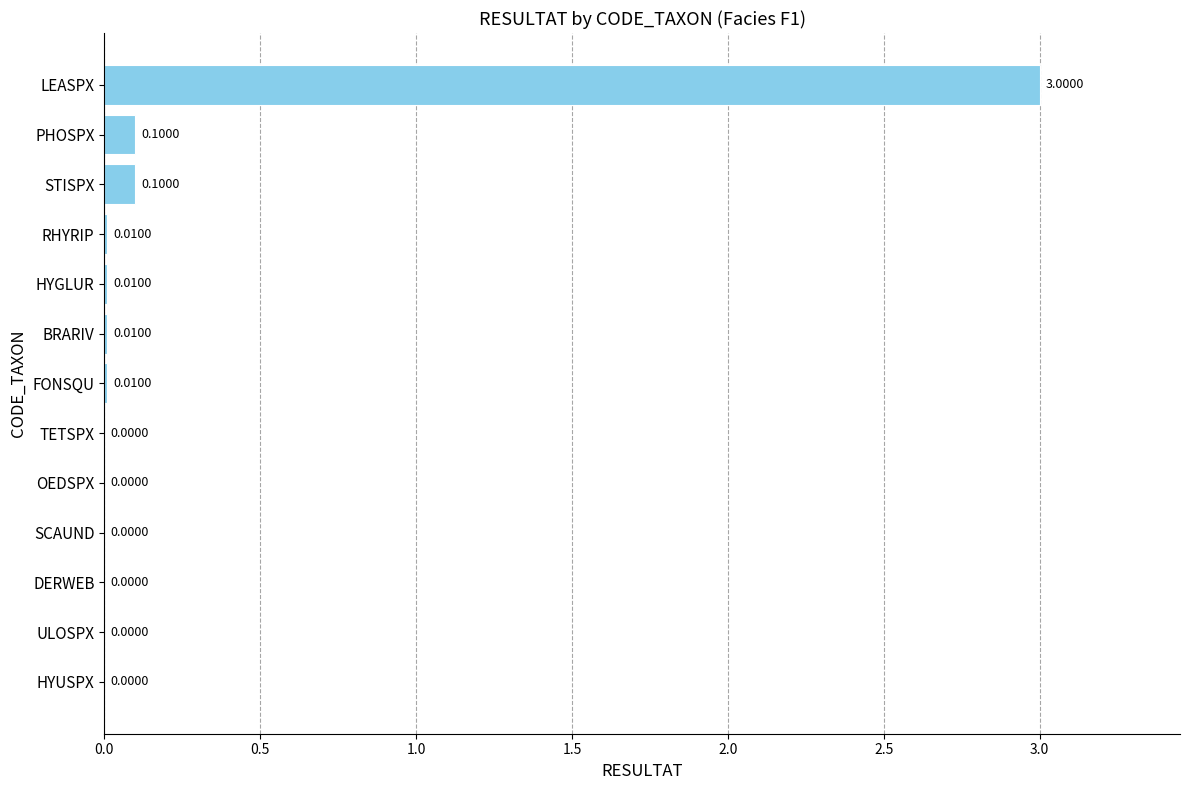

How many series are shown in this chart?

1